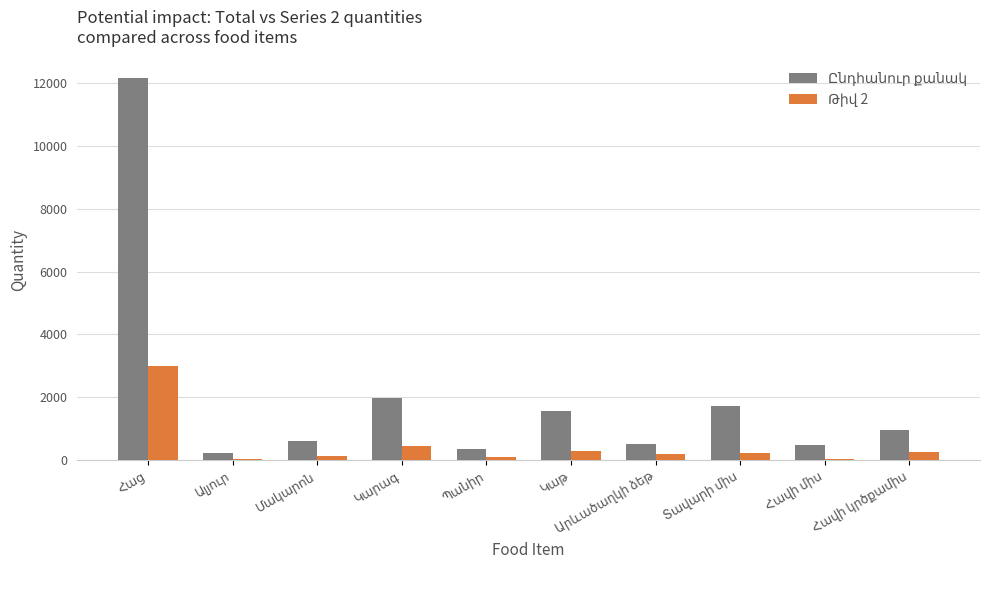

What is the maximum value shown in the chart?

12150